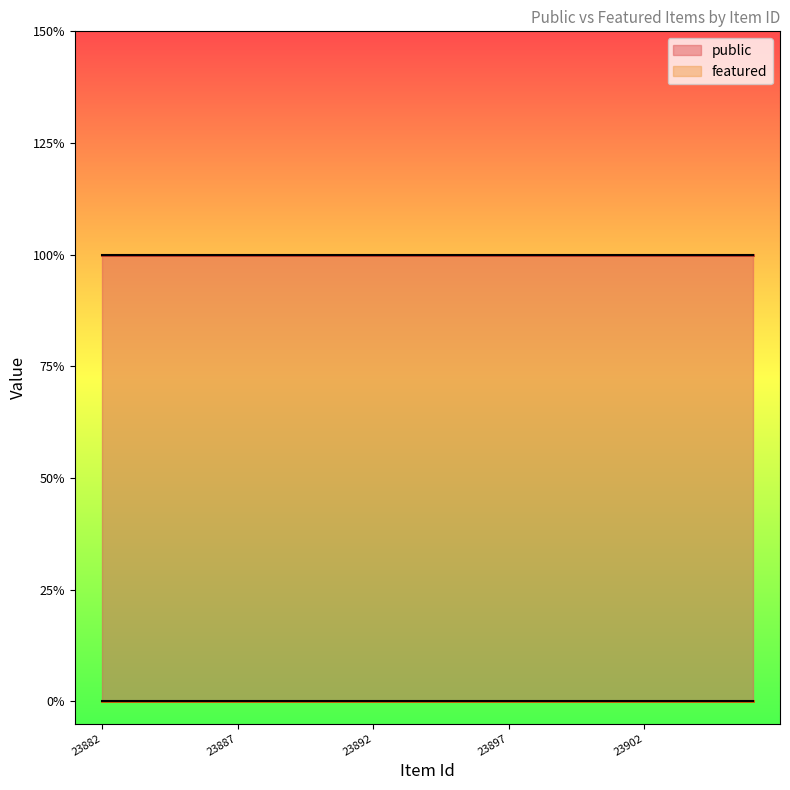

True or false: public and featured cross at least once.

False